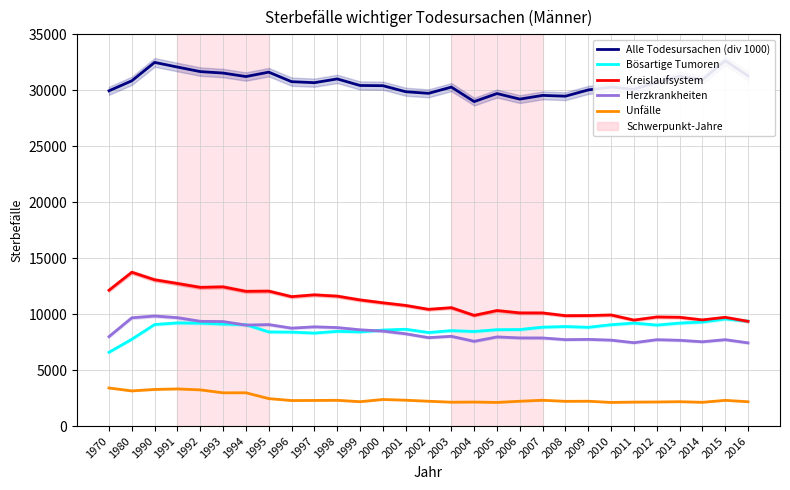

What is the value of the Herzkrankheiten point at the 9th from the left?

8748